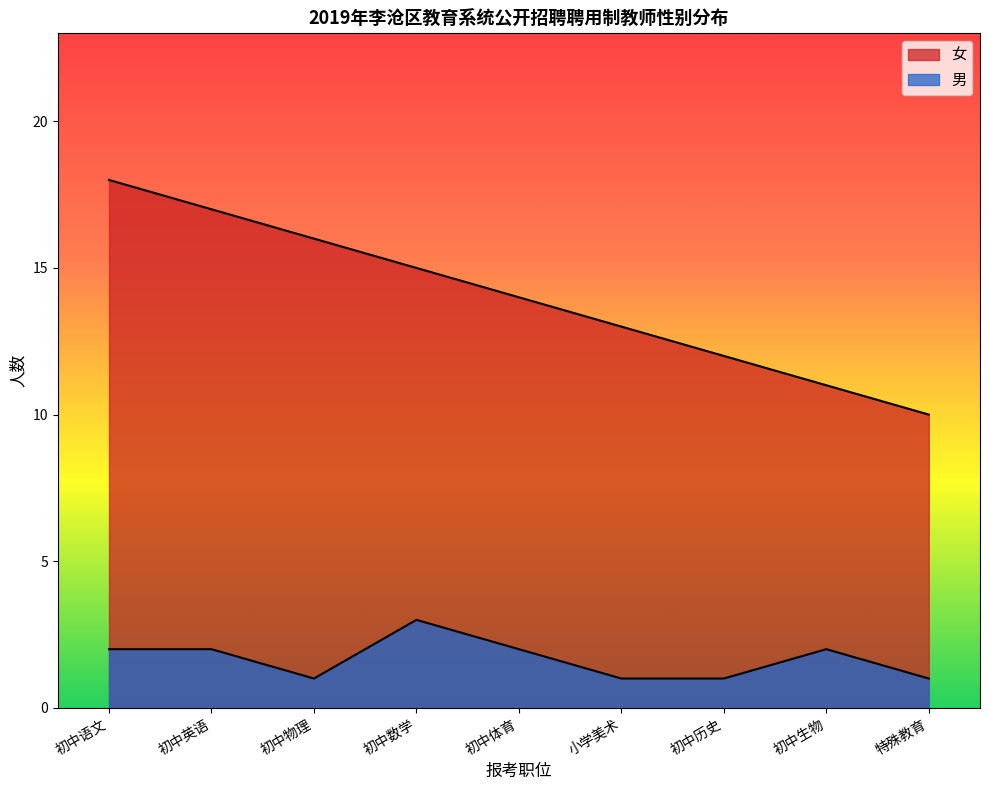

Reading left to right, what are all the values shown in this chart?

女: 18	17	16	15	14	13	12	11	10
男: 2	2	1	3	2	1	1	2	1